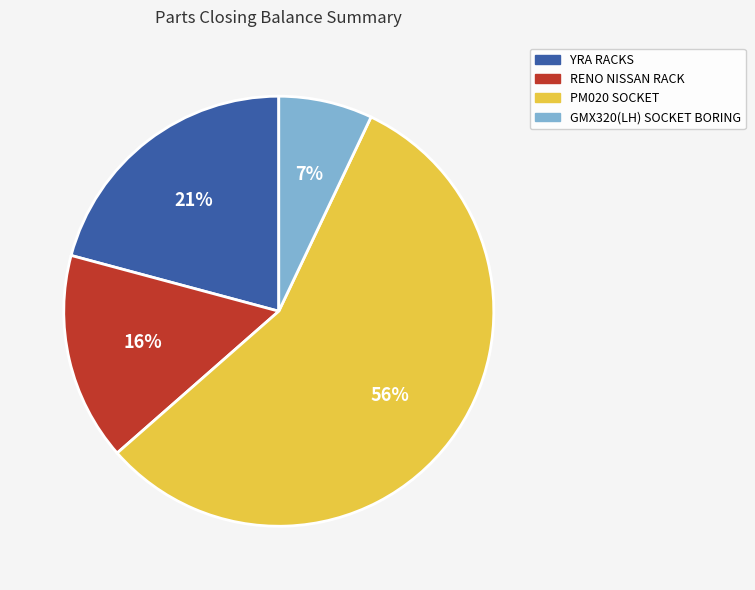

Is it true that GMX320(LH) SOCKET BORING is 21% of the pie?

False